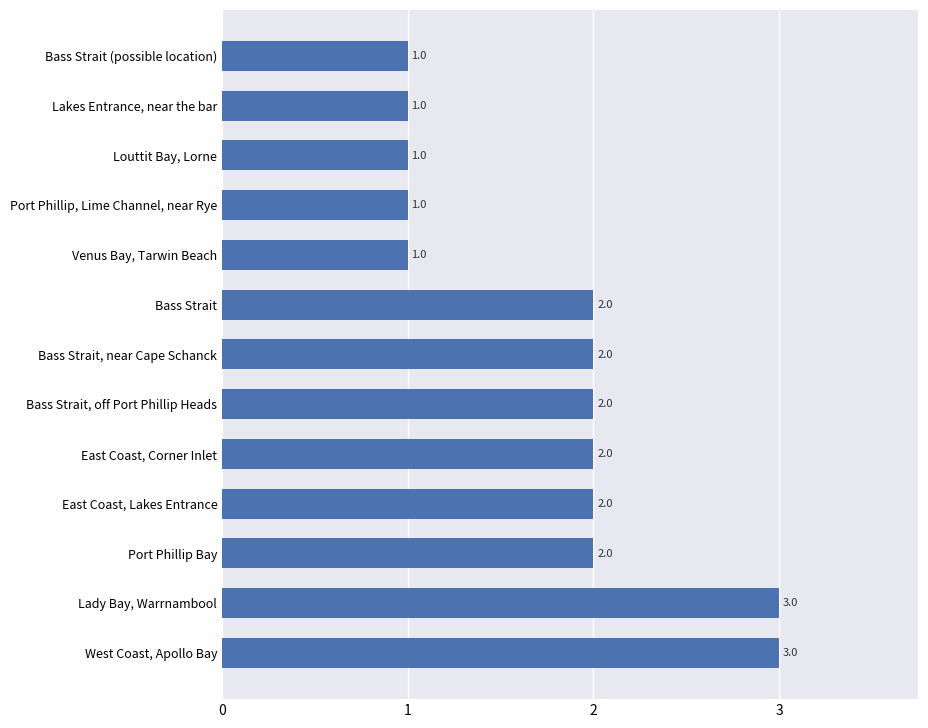

Reading top to bottom, extract all data points from this chart.

1	1	1	1	1	2	2	2	2	2	2	3	3